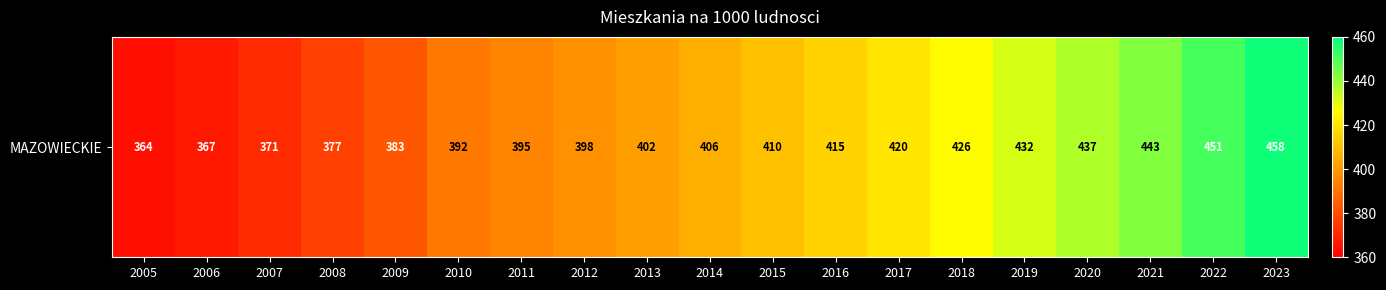

How many data points are less than 406?

9